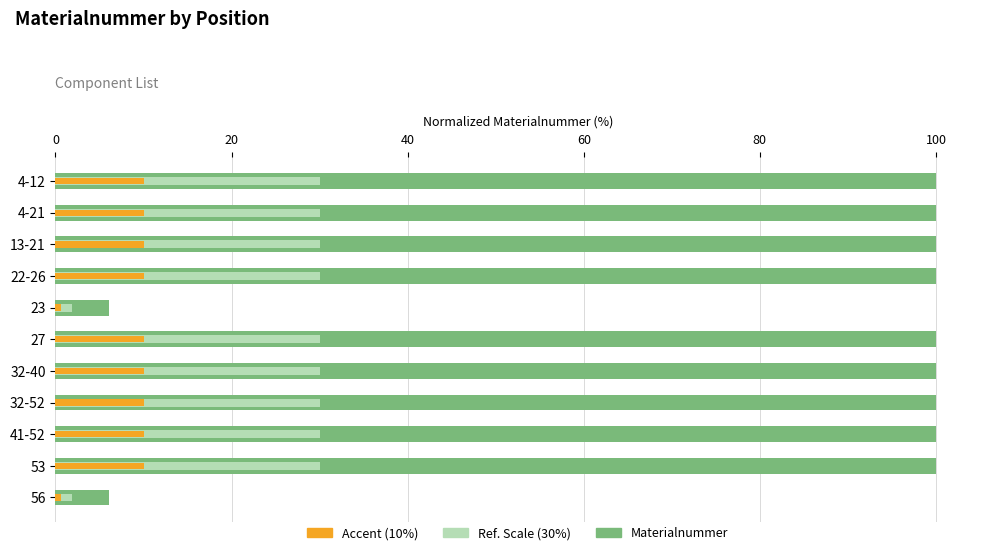

What position from the right is 23?

7